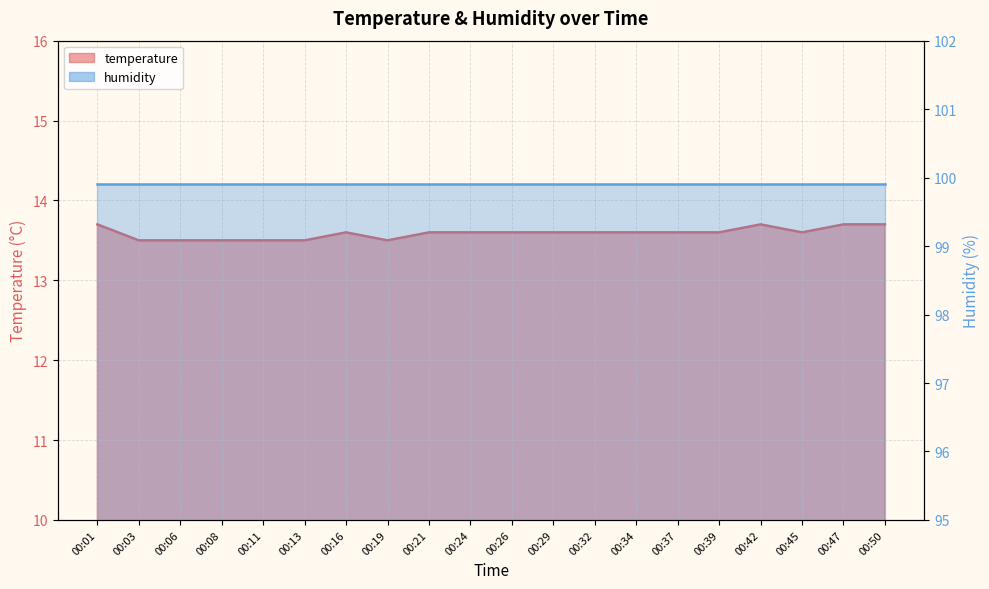

What is the average value?

13.6